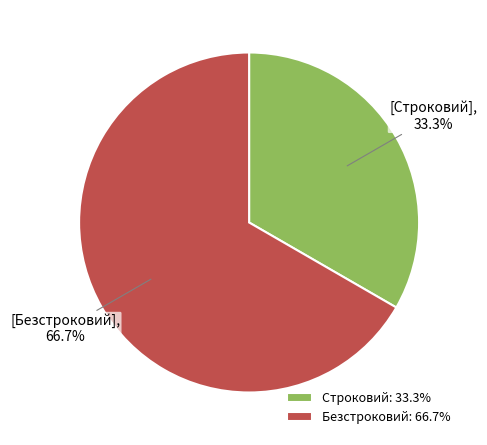

True or false: Безстроковий accounts for 75% of the total.

False